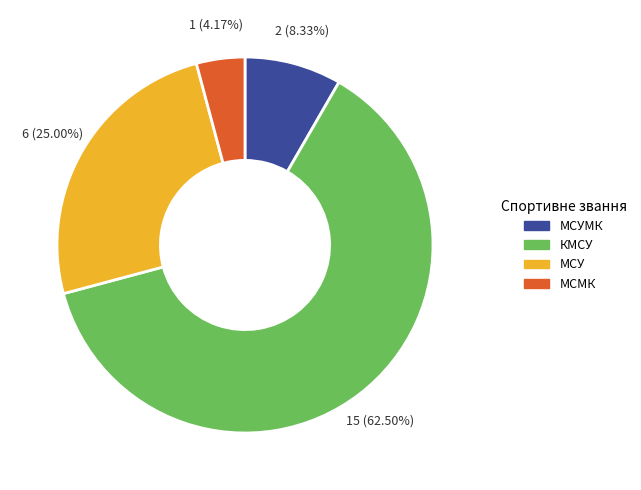

Approximately how many times larger is the value at МСУ compared to МСМК?

6.0